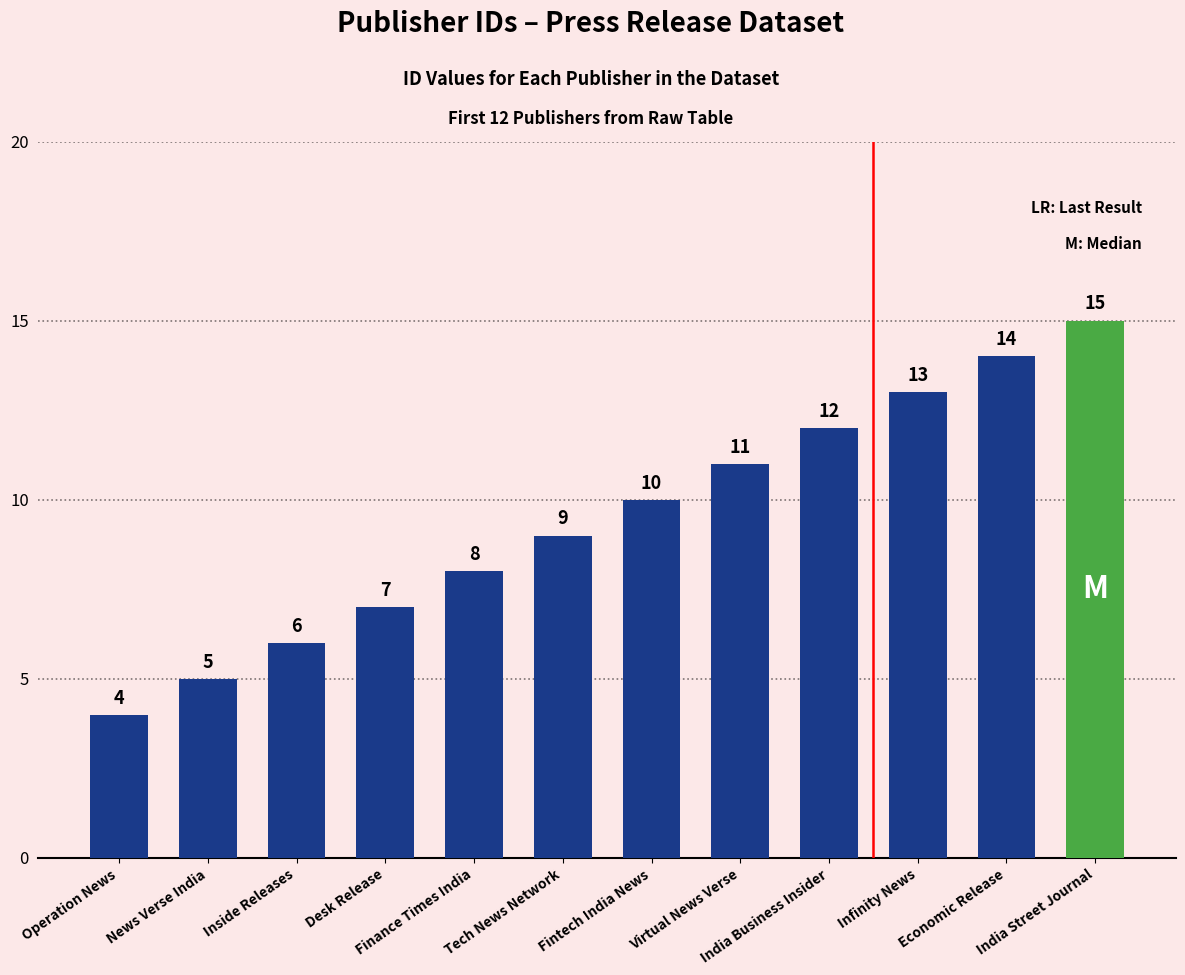

What is the label of the 4th bar from the left?

Desk Release